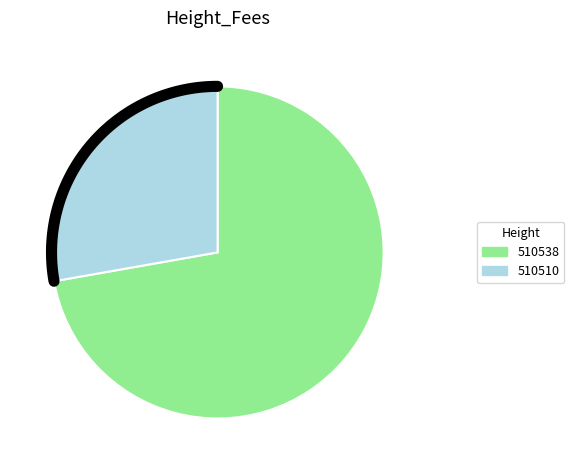

What percentage is the 510510 slice, to the nearest percent?

28%